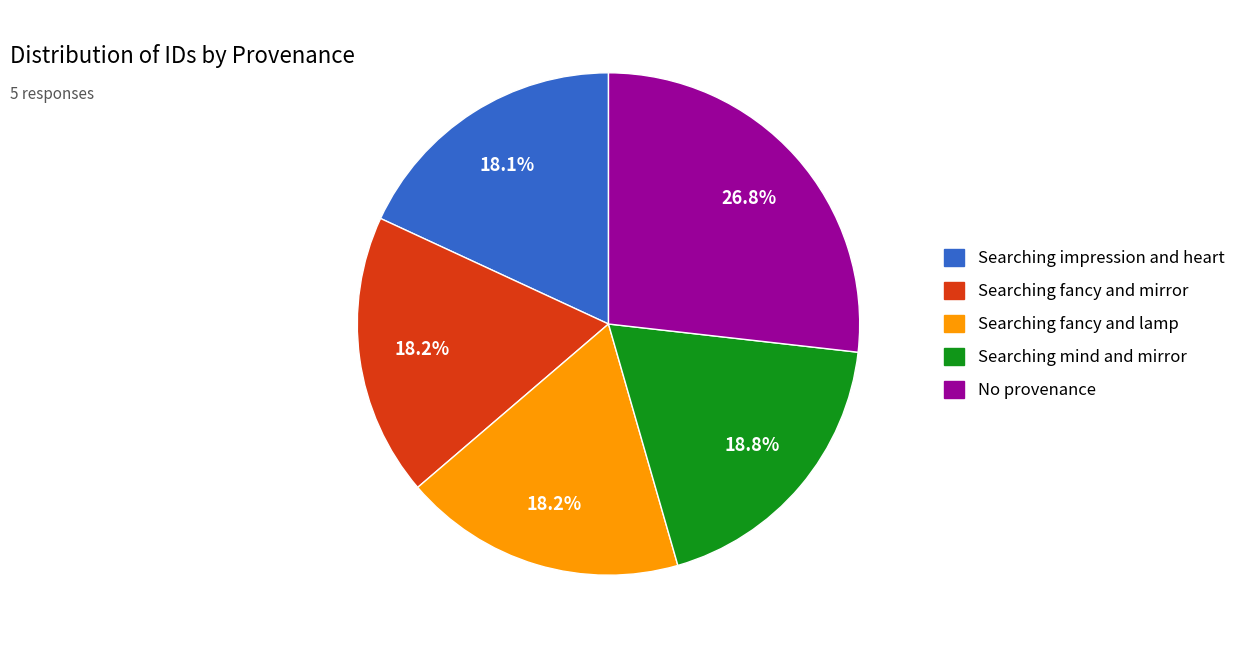

To the nearest percent, what is the difference between the largest and smallest slice percentages?

9%